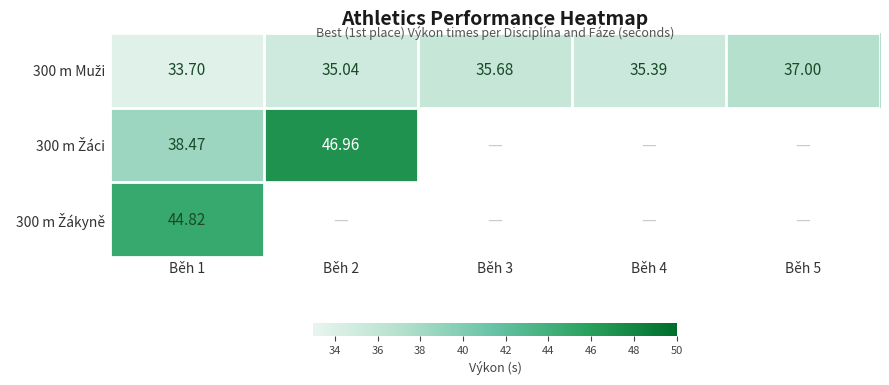

At which category does the chart reach its peak across all series?

Běh 2